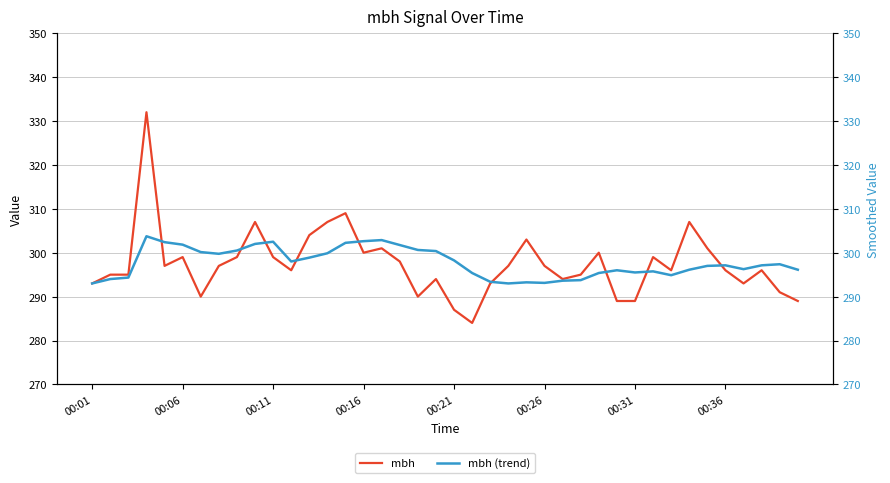

The value of mbh (trend) at 19 is 300.4. True or false?

True